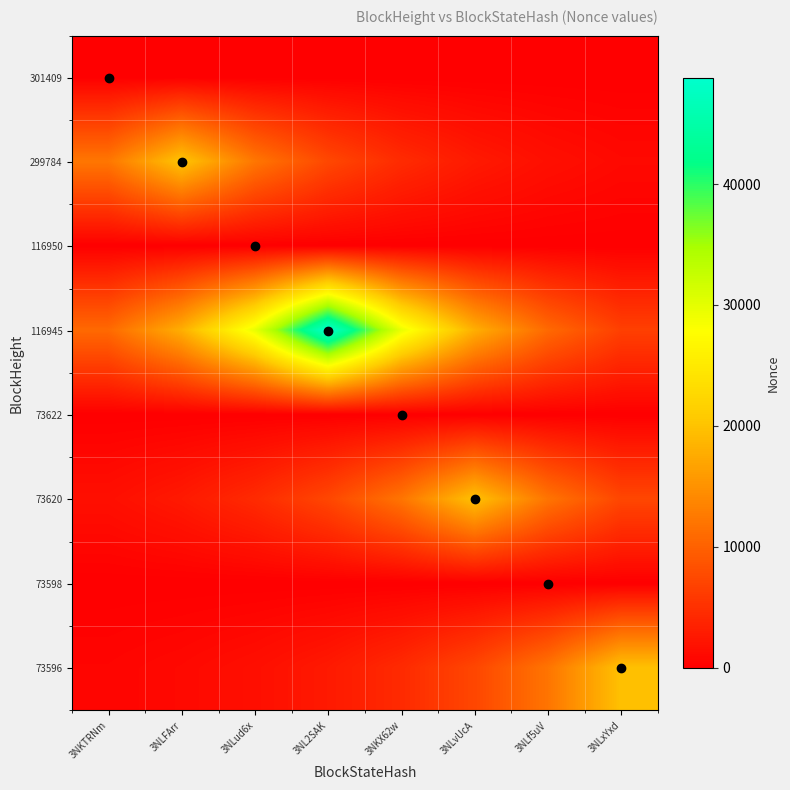

At how many categories does at least one series exceed 32159?

1